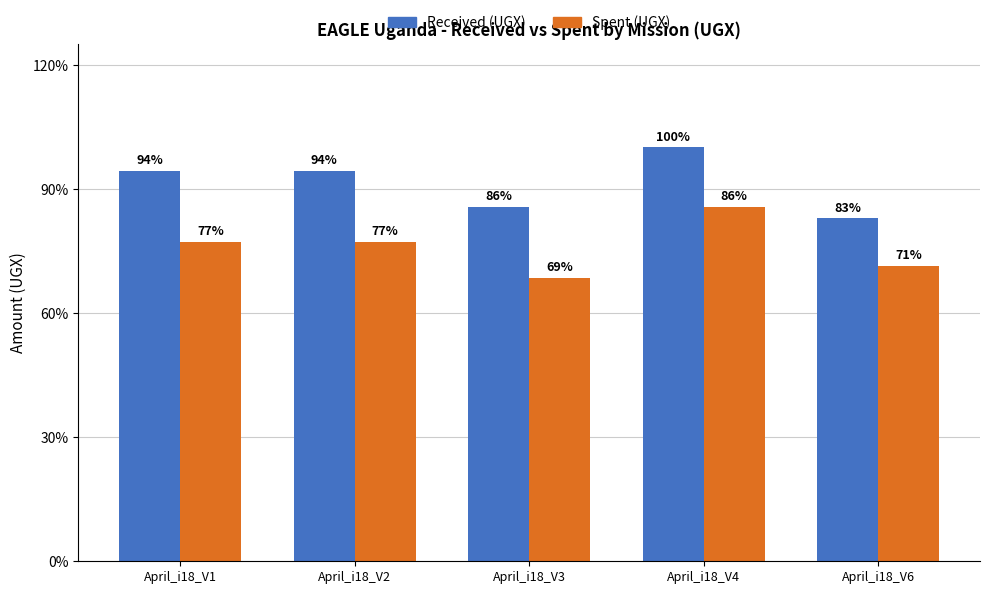

What is the average value of the Received (UGX) series?

64000